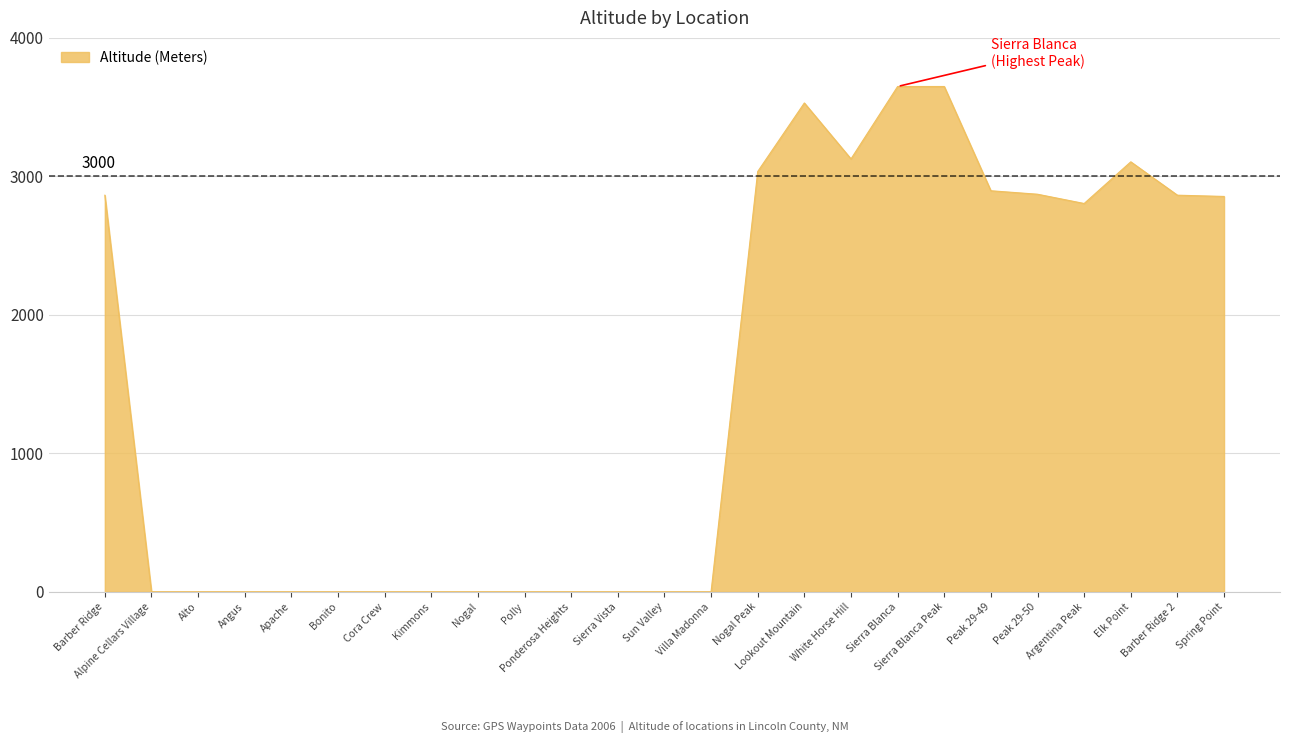

What is the difference between the values at Nogal Peak and Nogal?

3035